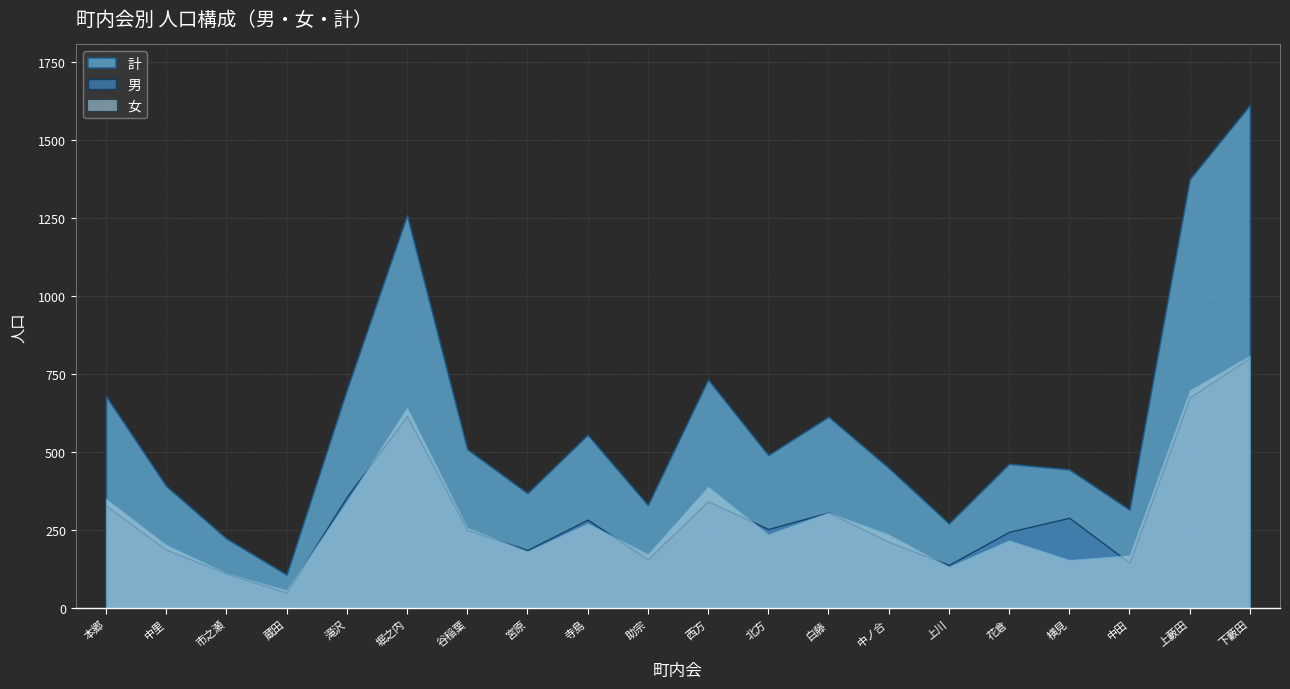

What is the label of the 18th point from the left?

中田